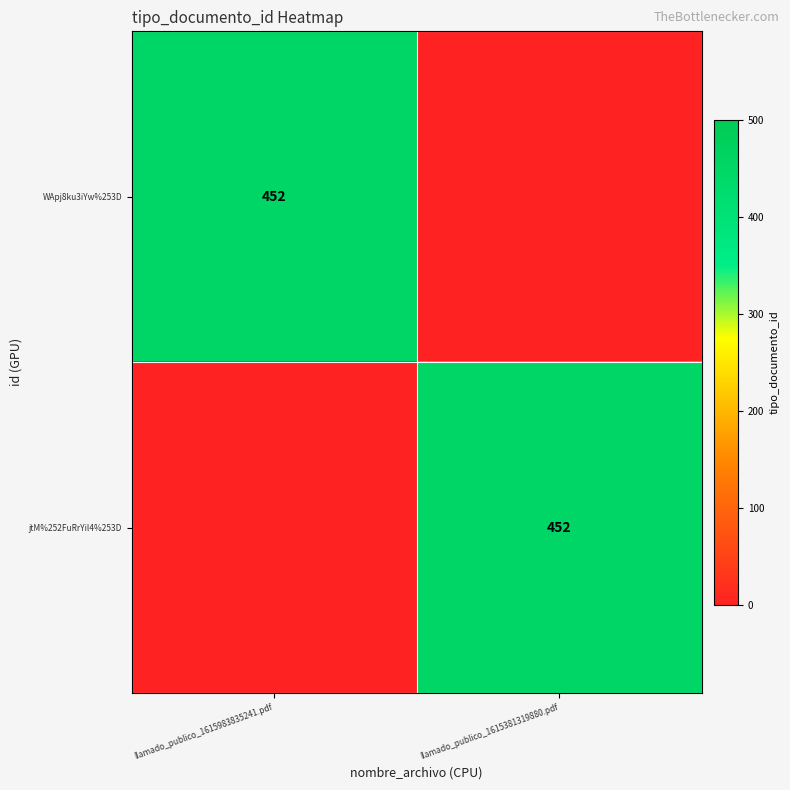

How many categories are shown in the chart?

2